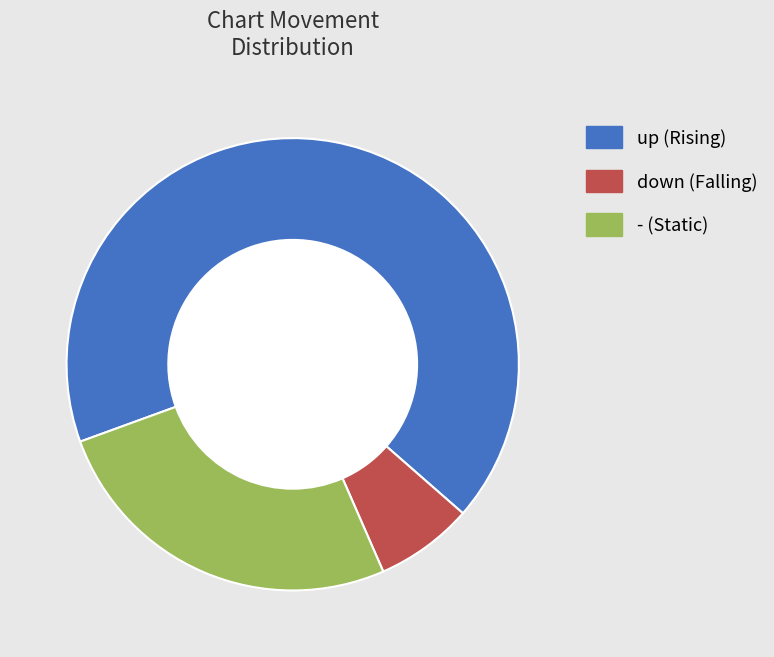

Which slice is the smallest?

down